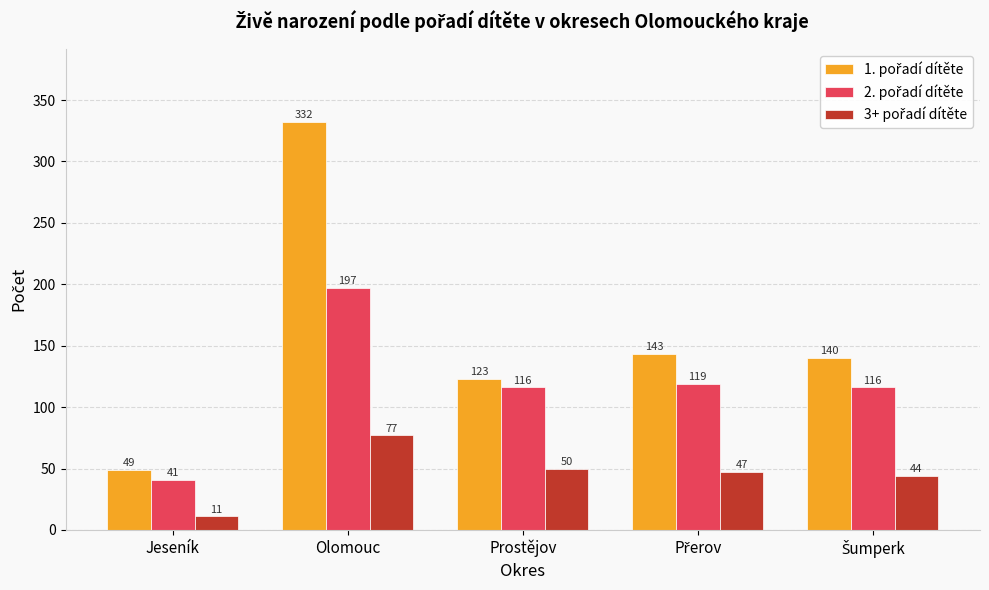

How many bars are there in total?

15